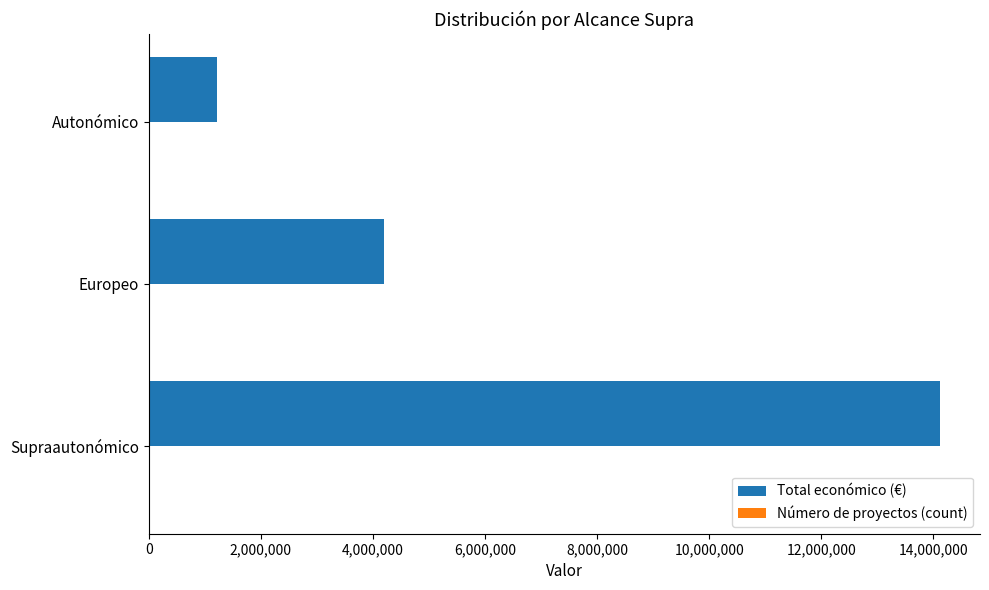

Which series has the largest total across all categories?

Total económico (€)